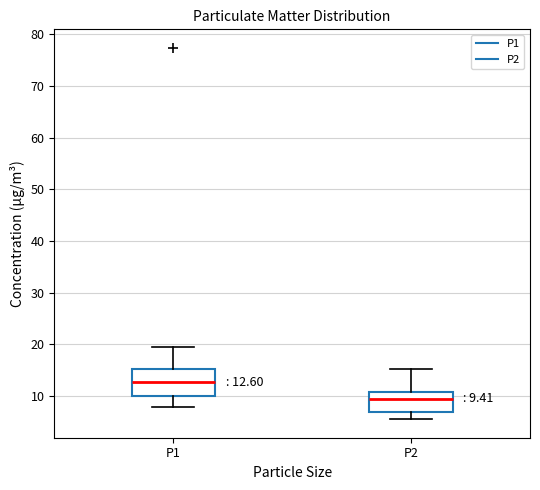

Comparing the boxes themselves (not the whiskers), which one is the tallest?

P1